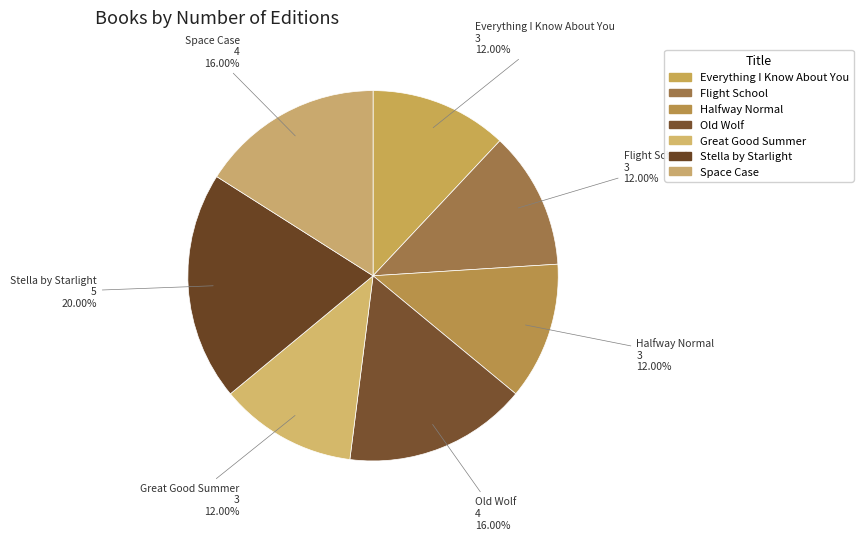

Which category has the smallest portion of the pie?

Everything I Know About You